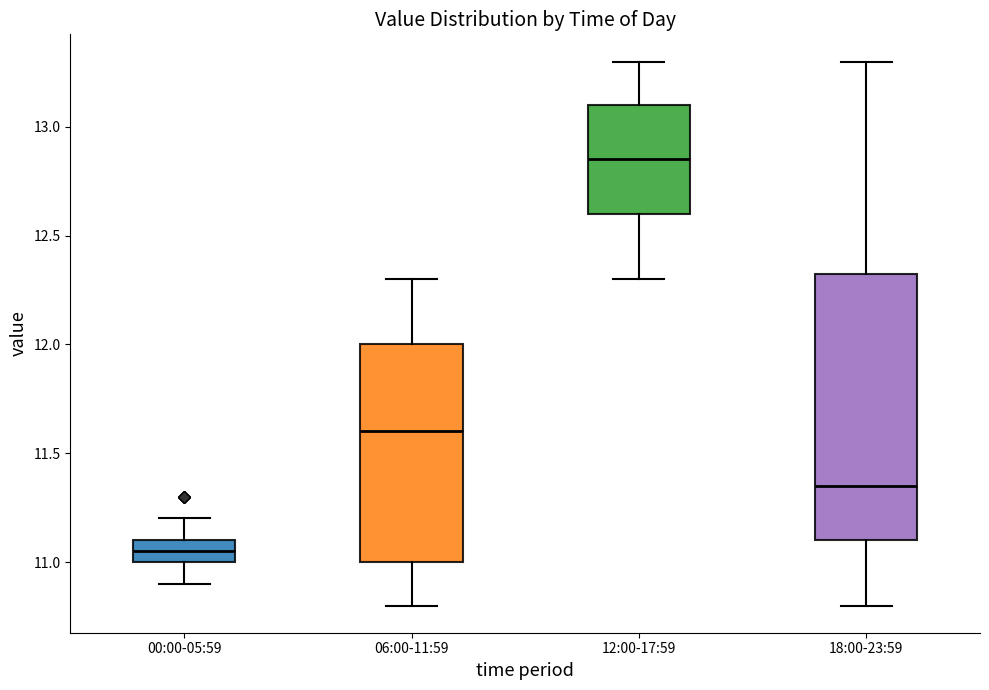

Reading left to right, transcribe this box plot: for each box, give where its median line is, the range the box spans, and where its two whiskers end, as read against the y-axis. The values are not printed on the chart, so give them approximately, as read against the axis.

00:00-05:59: median 11.05, box 11.00 to 11.10, whiskers 10.90 to 11.20
06:00-11:59: median 11.60, box 11.00 to 12.00, whiskers 10.80 to 12.30
12:00-17:59: median 12.85, box 12.60 to 13.10, whiskers 12.30 to 13.30
18:00-23:59: median 11.35, box 11.10 to 12.35, whiskers 10.80 to 13.30